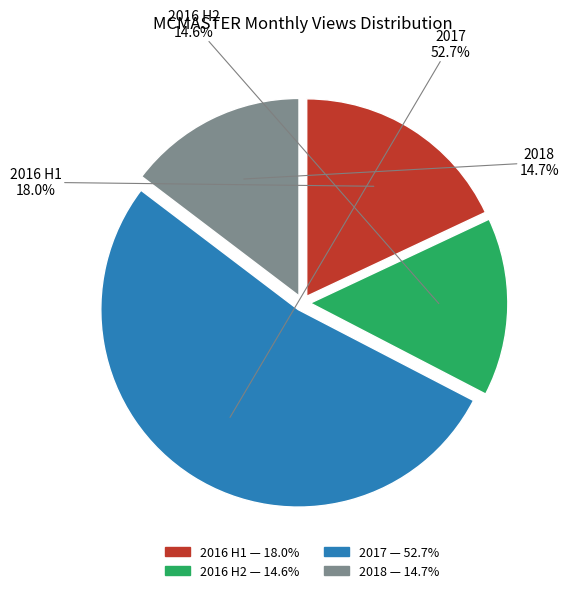

Does any single category account for the majority?

Yes